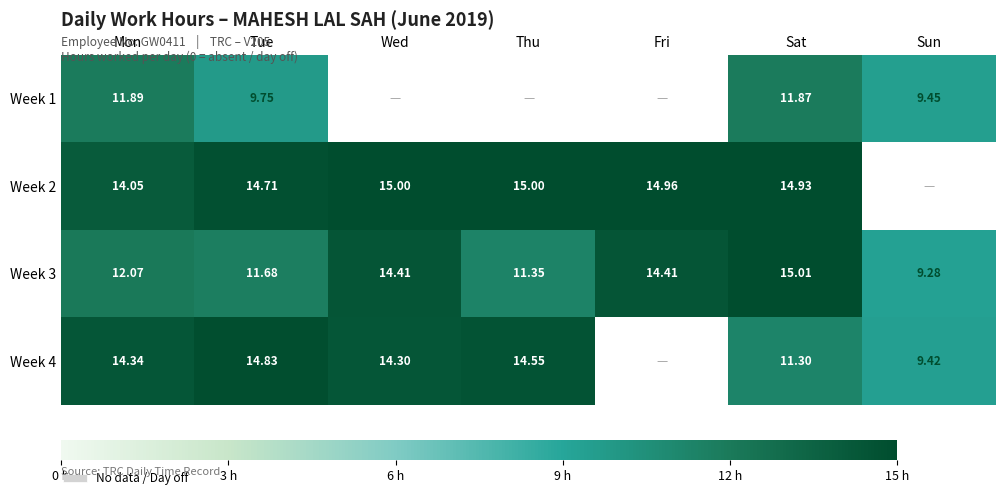

The Week 4 series shows 21.5 at Tue. True or false?

False